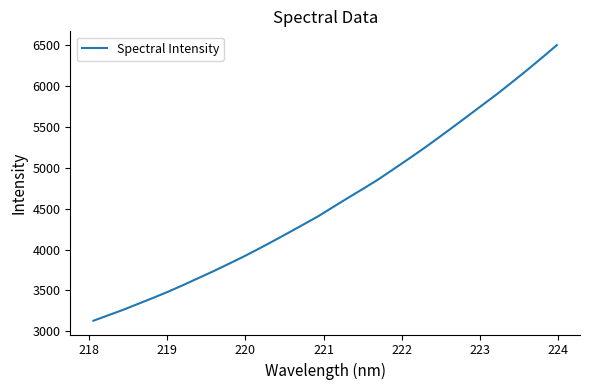

What is the maximum value shown in the chart?

6501.0